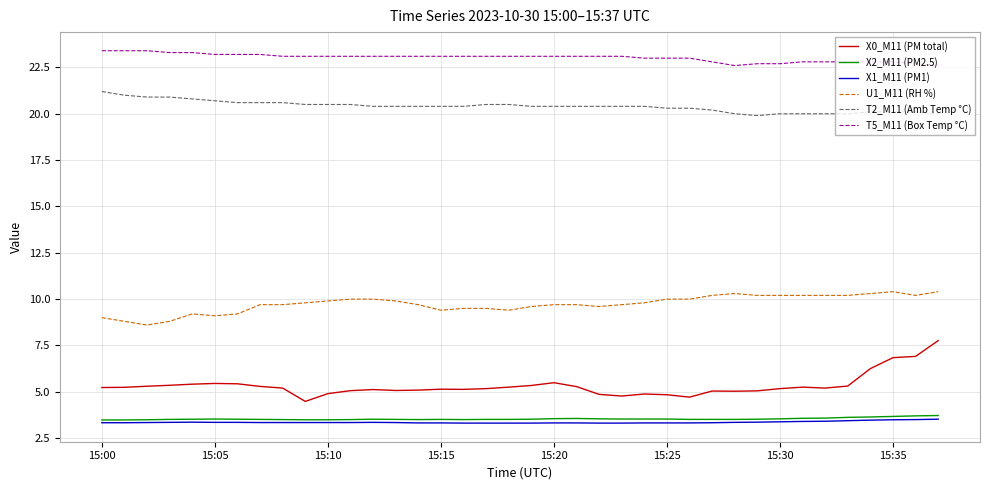

What is the smallest value displayed?

3.3